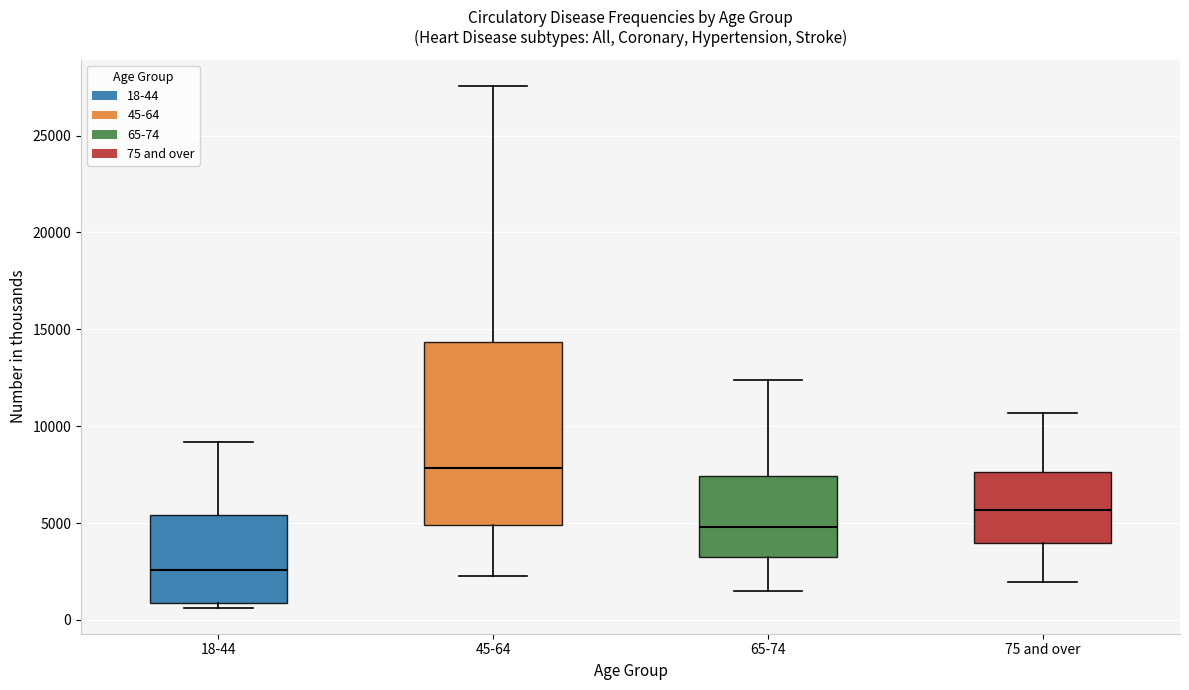

Which box has the highest median line?

45-64